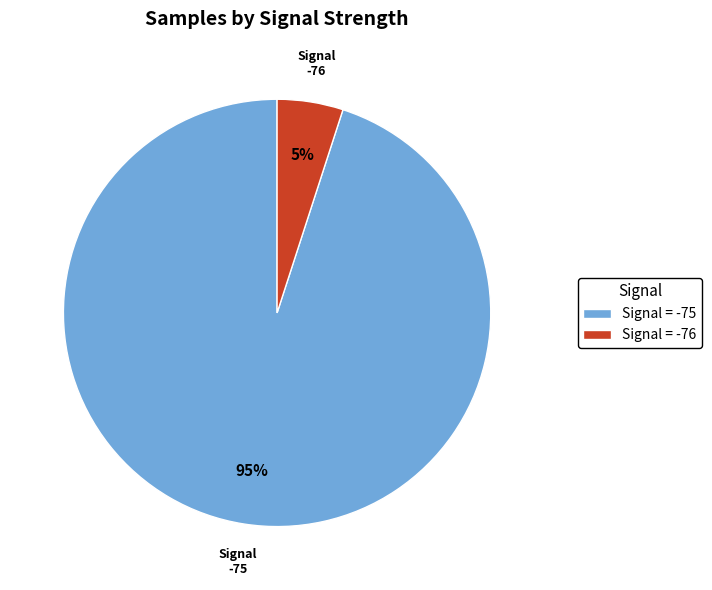

How many segments does this pie chart have?

2